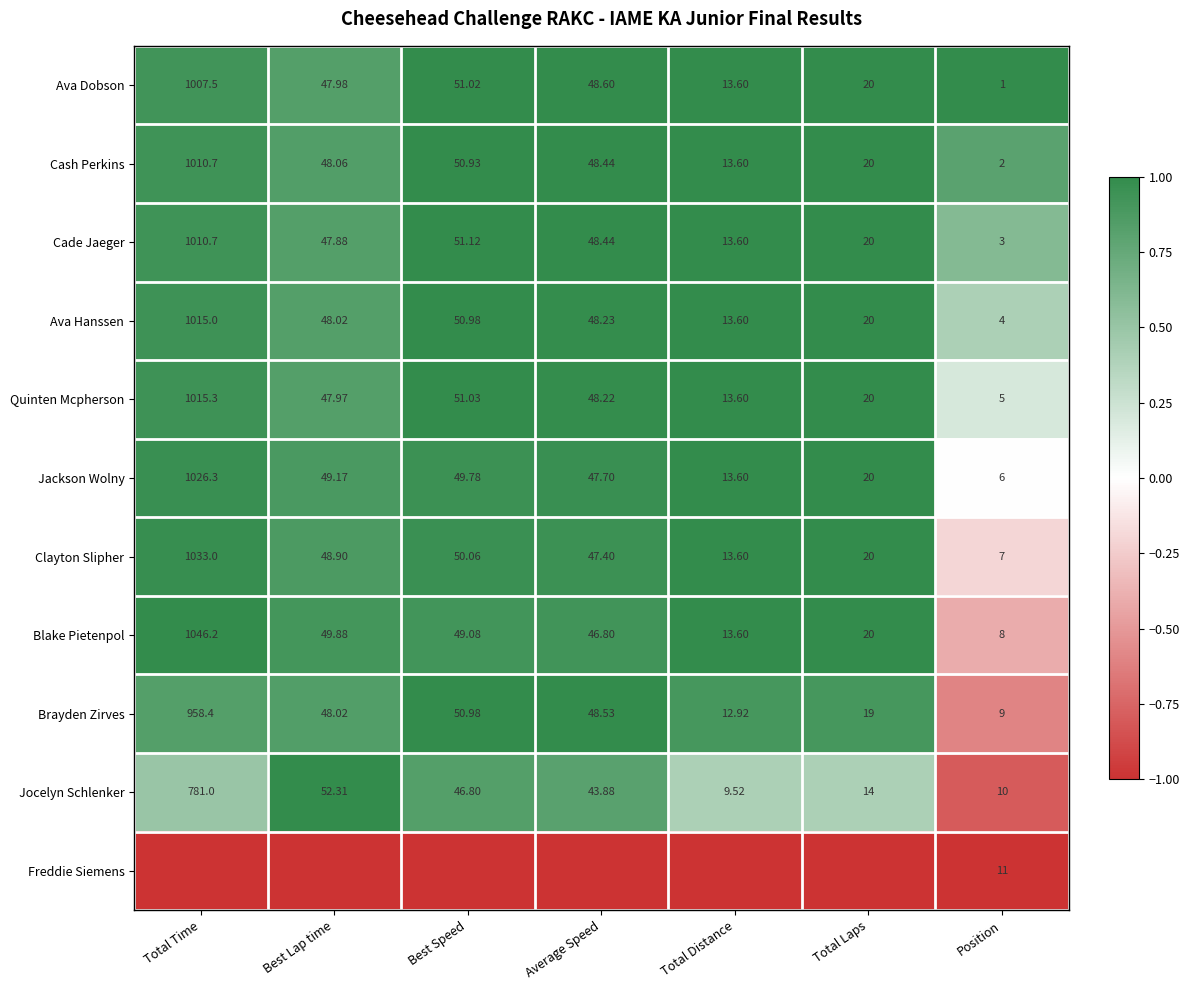

How many data points does each series have?

7